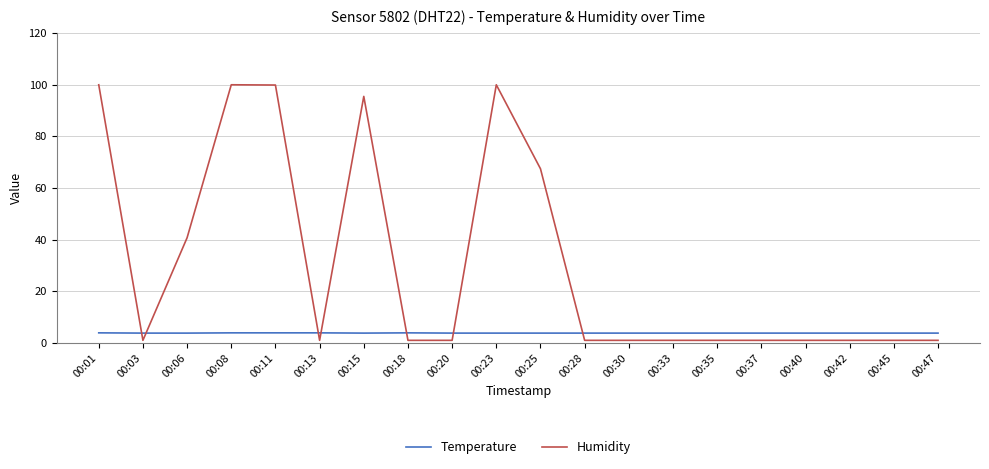

What value does the Humidity series have at 00:01?

99.9